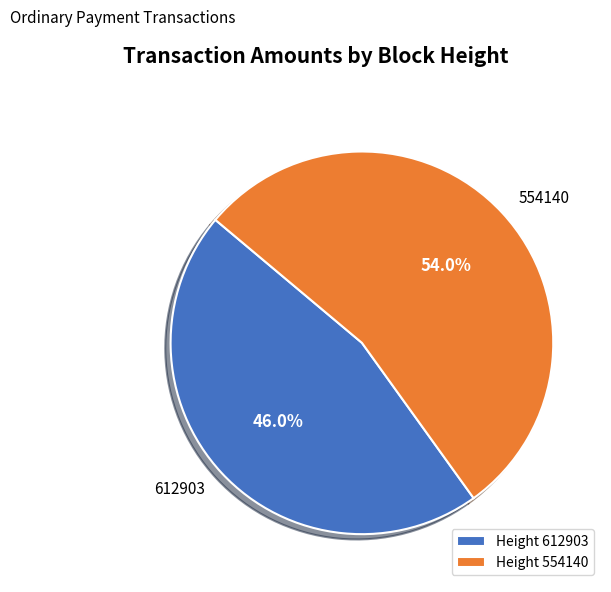

What is the largest slice in the pie chart?

554140